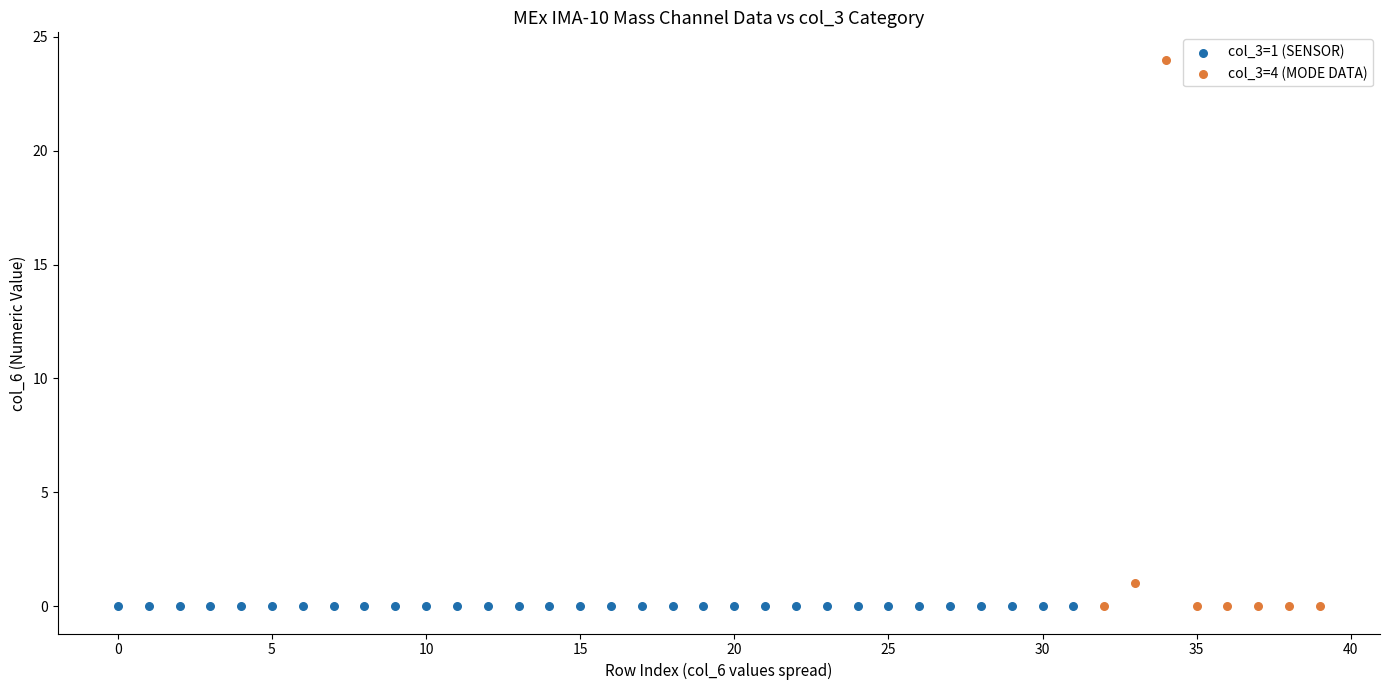

Which series contains the highest Y value?

col_3=4 (MODE DATA)